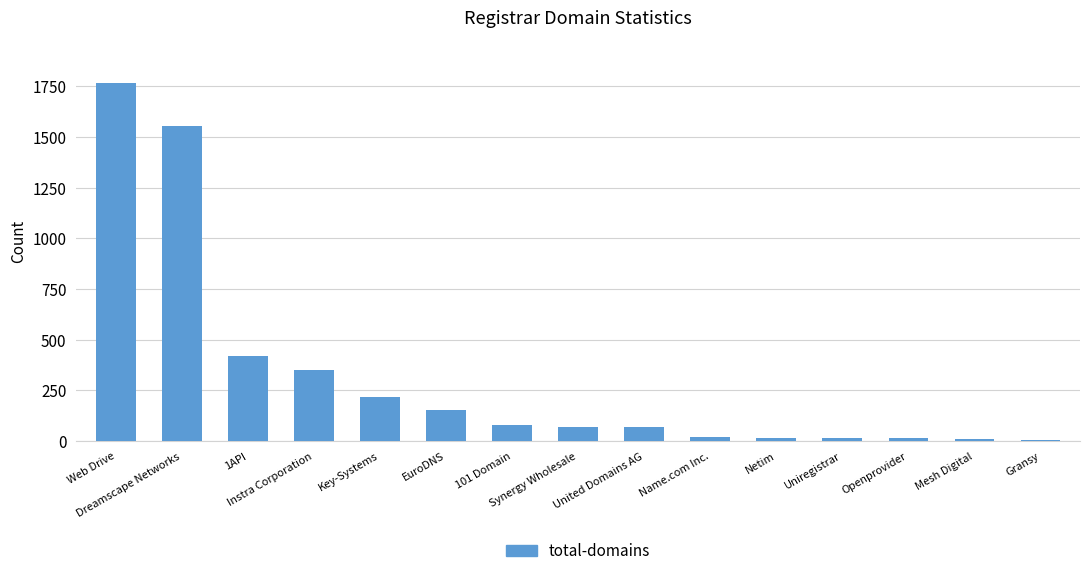

What is the greatest value displayed?

1766